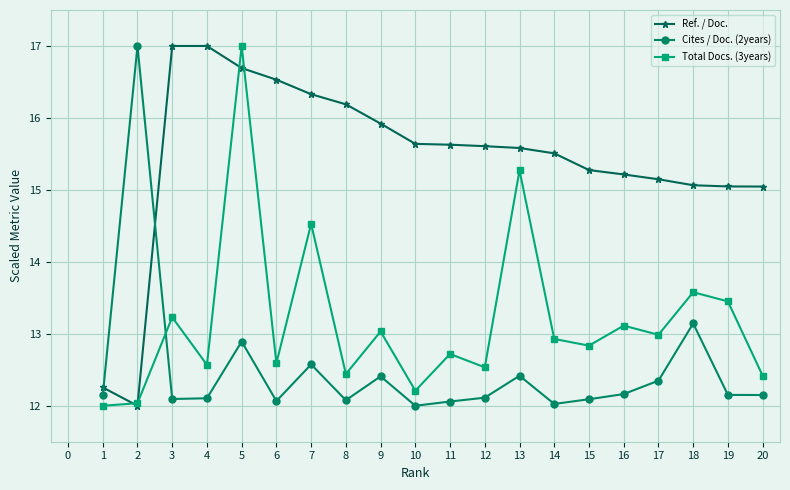

Rank the series at 6 from highest to lowest value.

Ref. / Doc., Total Docs. (3years), Cites / Doc. (2years)